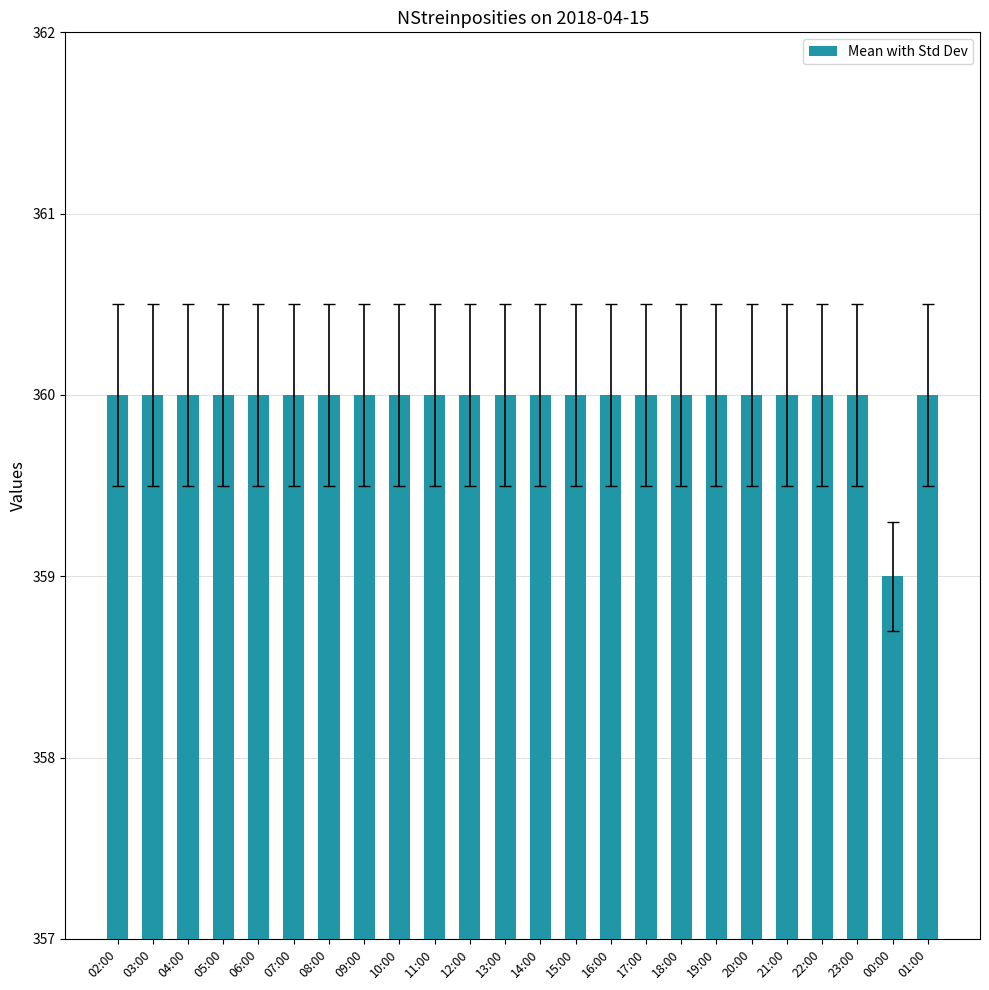

What is the ratio of the value at 17:00 to the value at 11:00?

1.0